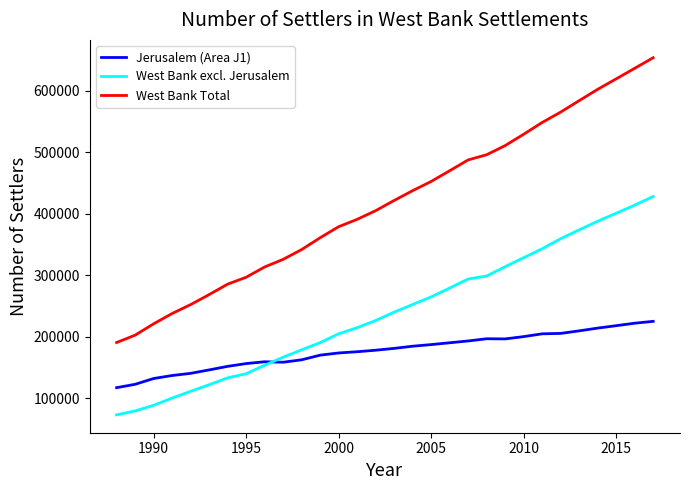

Which series has the largest total across all categories?

West Bank Total